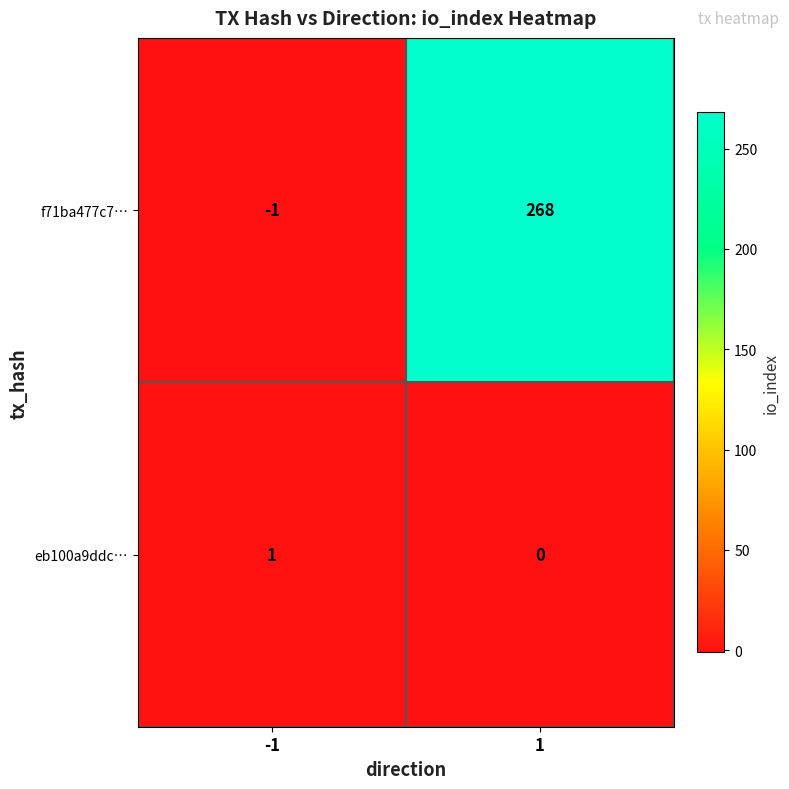

The value of eb100a9ddc… at -1 is 1. True or false?

True